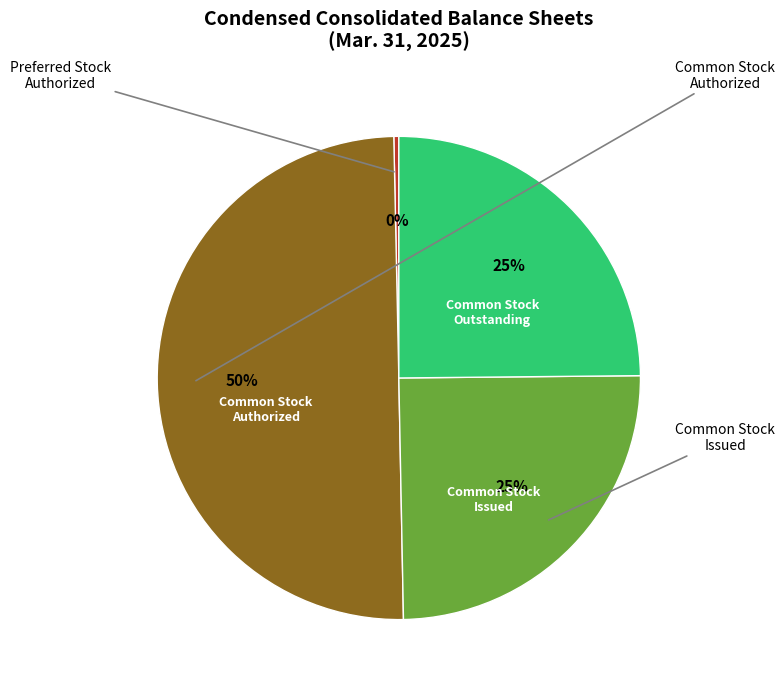

Count the number of slices in the pie.

4